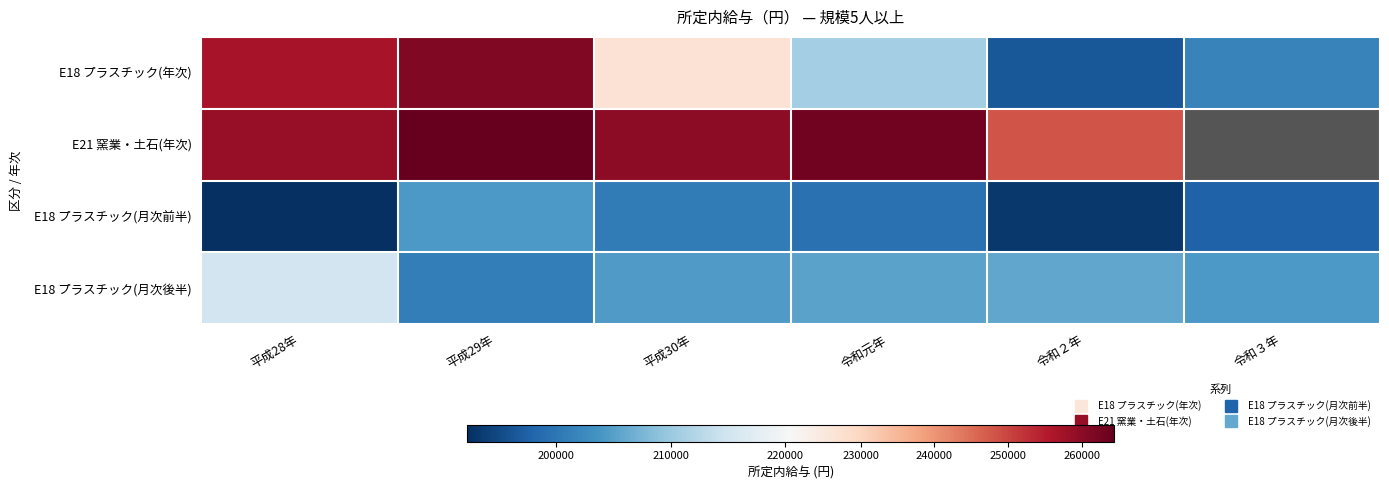

Is it true that E18 プラスチック(年次) equals 226987.0 at 平成30年?

True